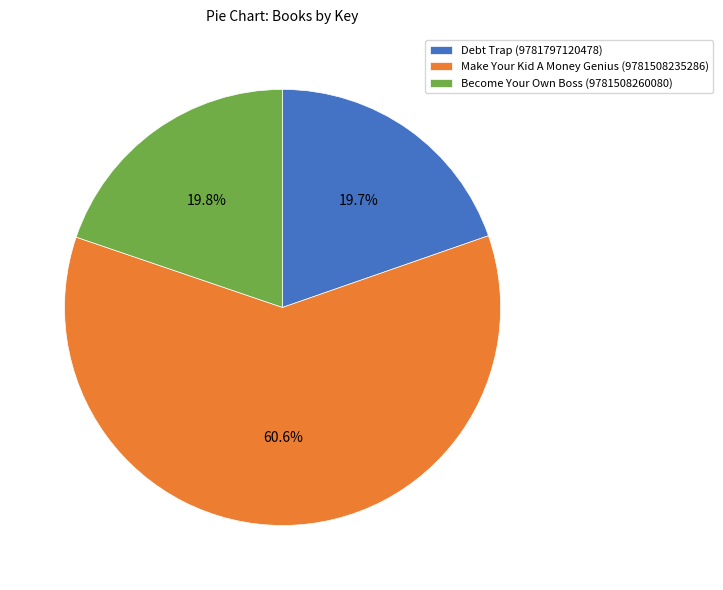

Which has a higher value, Debt Trap (9781797120478) or Make Your Kid A Money Genius (9781508235286)?

Make Your Kid A Money Genius (9781508235286)